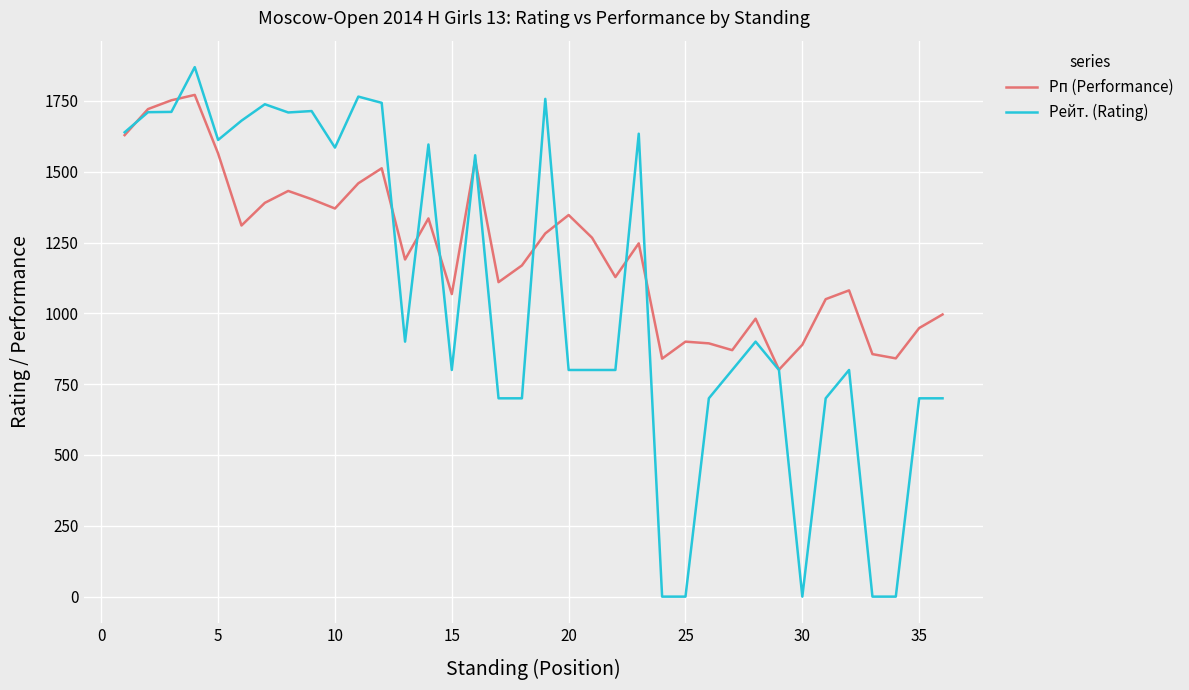

Rank the series by their average value, from highest to lowest.

Рп (Performance), Рейт. (Rating)